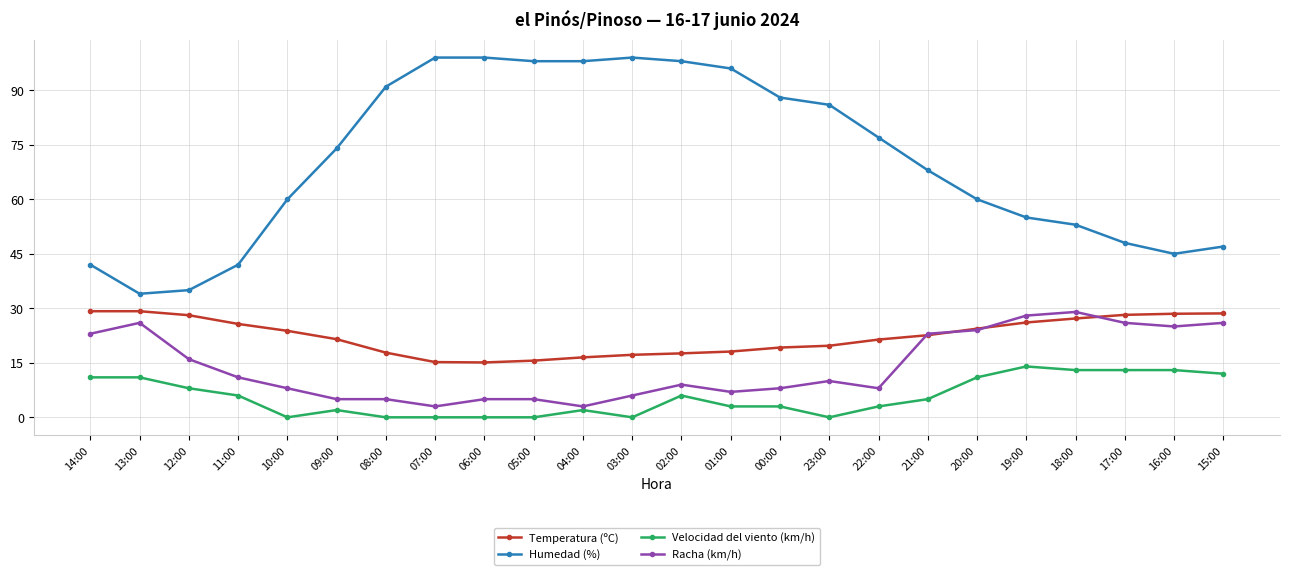

What position from the right is 11:00?

21